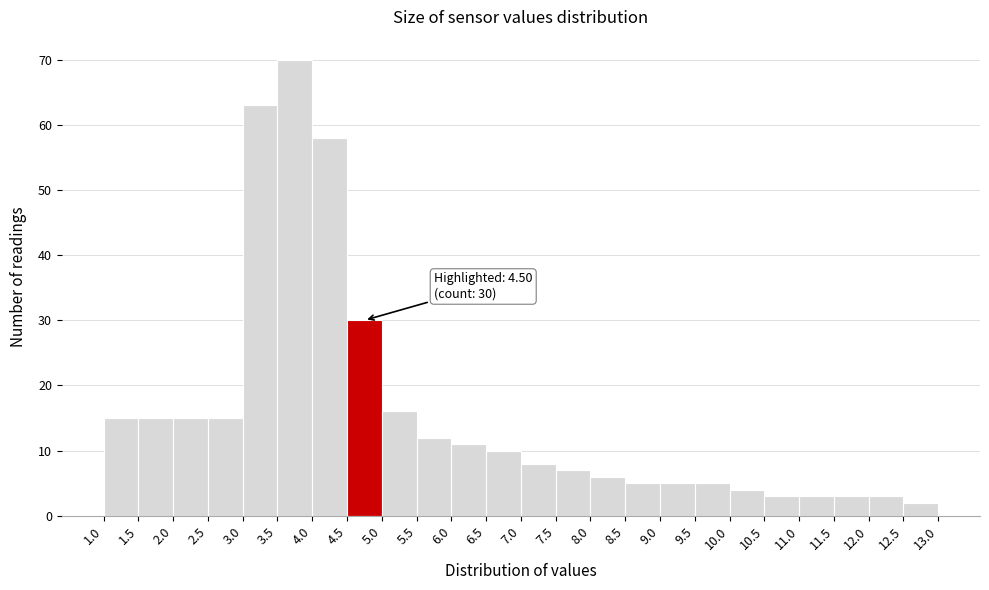

Over which range of the x-axis is the bar tallest?

3.5 to 4.0